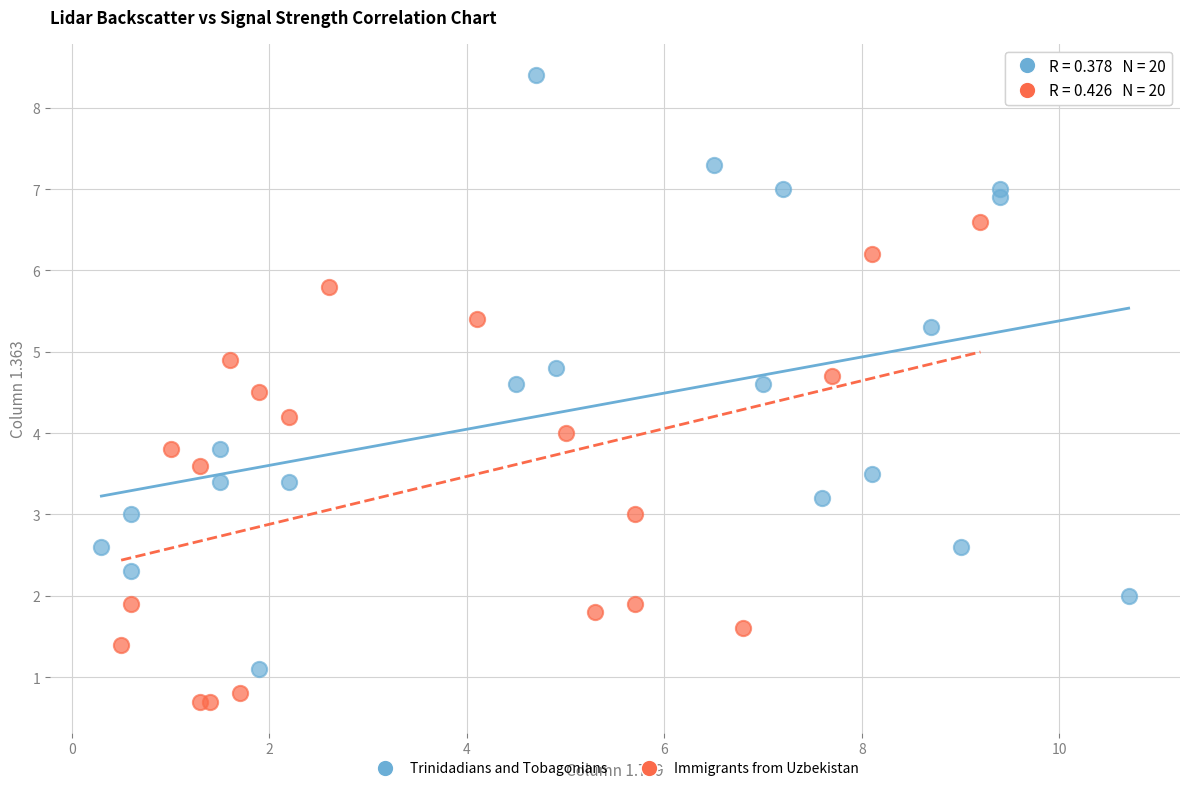

Which series has the widest spread of Y values?

Trinidadians and Tobagonians